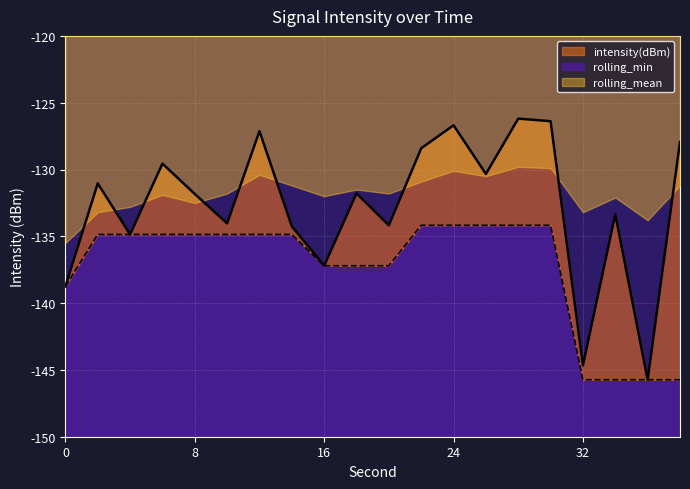

What is the sum of all rolling_min values?

-2748.2